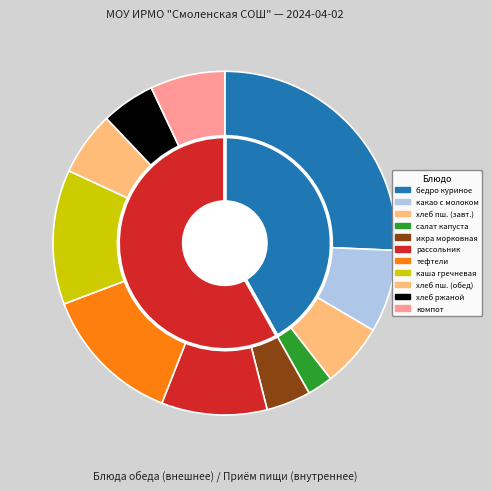

To the nearest percent, what is the difference between the тефтели мясные and бедро куриное с макаронными изделиями slice percentages?

12%